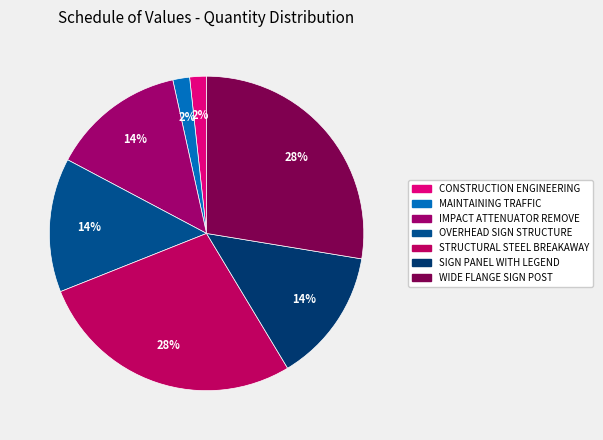

Combined, what portion of the pie is STRUCTURAL STEEL BREAKAWAY and IMPACT ATTENUATOR REMOVE?

41.4%